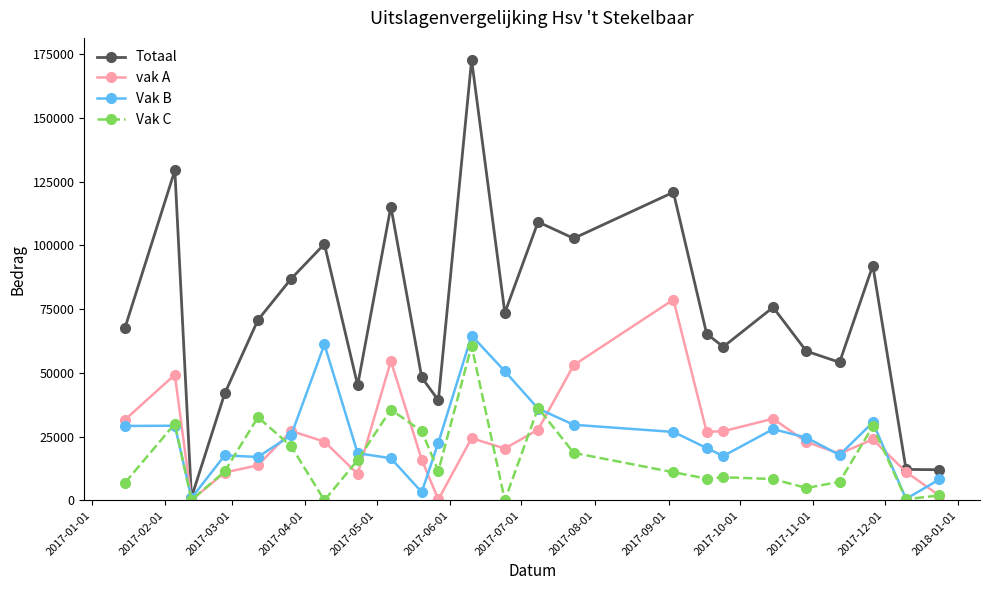

Which series has the widest spread of values?

Totaal